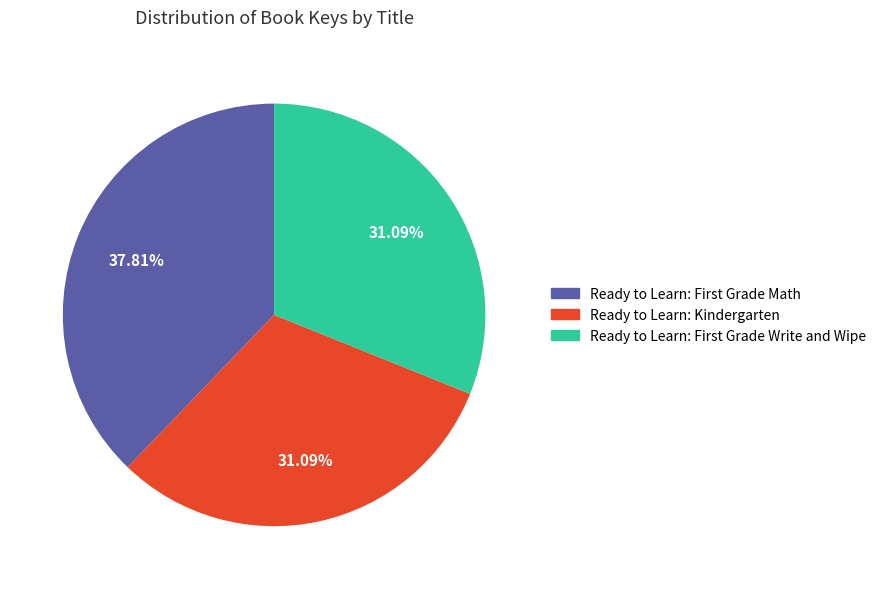

Count the number of slices in the pie.

3